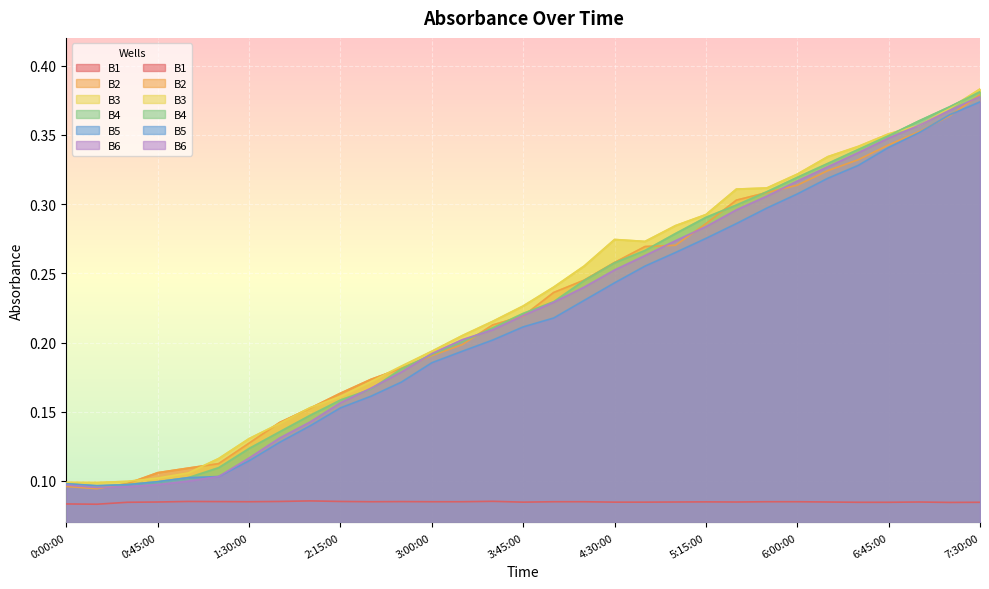

Which series changed the most between 1:30:00 and 5:45:00?

B6